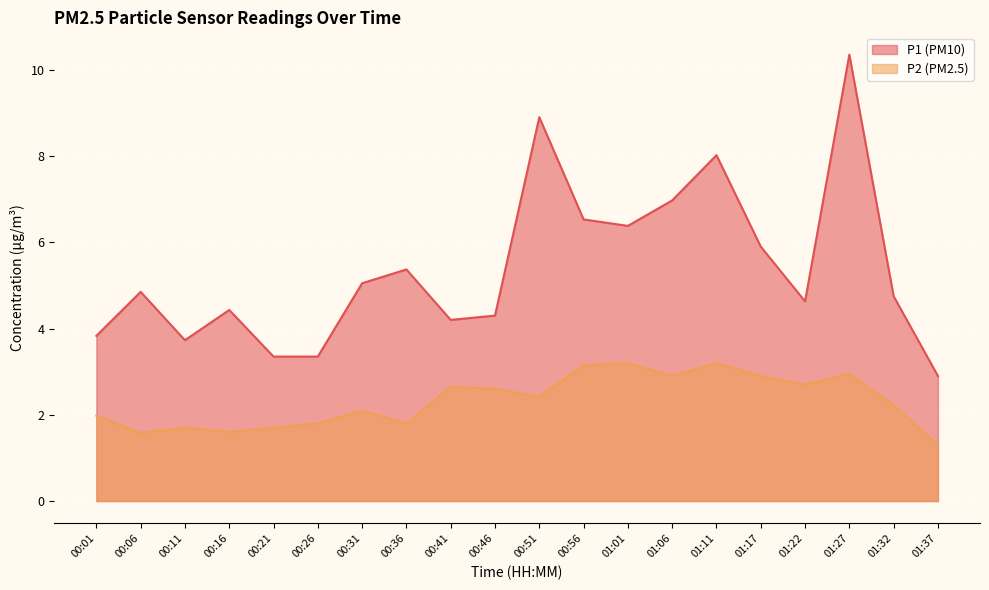

At which category is the sum across all series the highest?

01:27